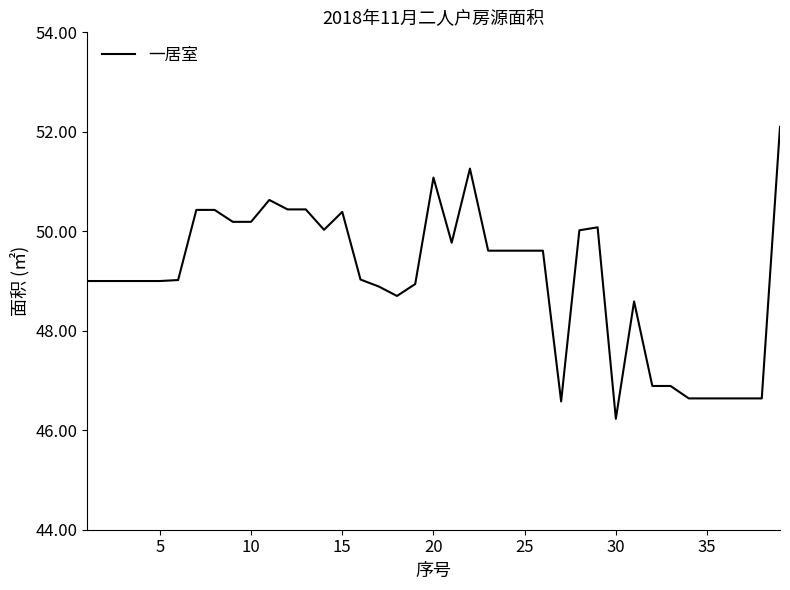

True or false: the data has more than 1 interior local peaks.

True